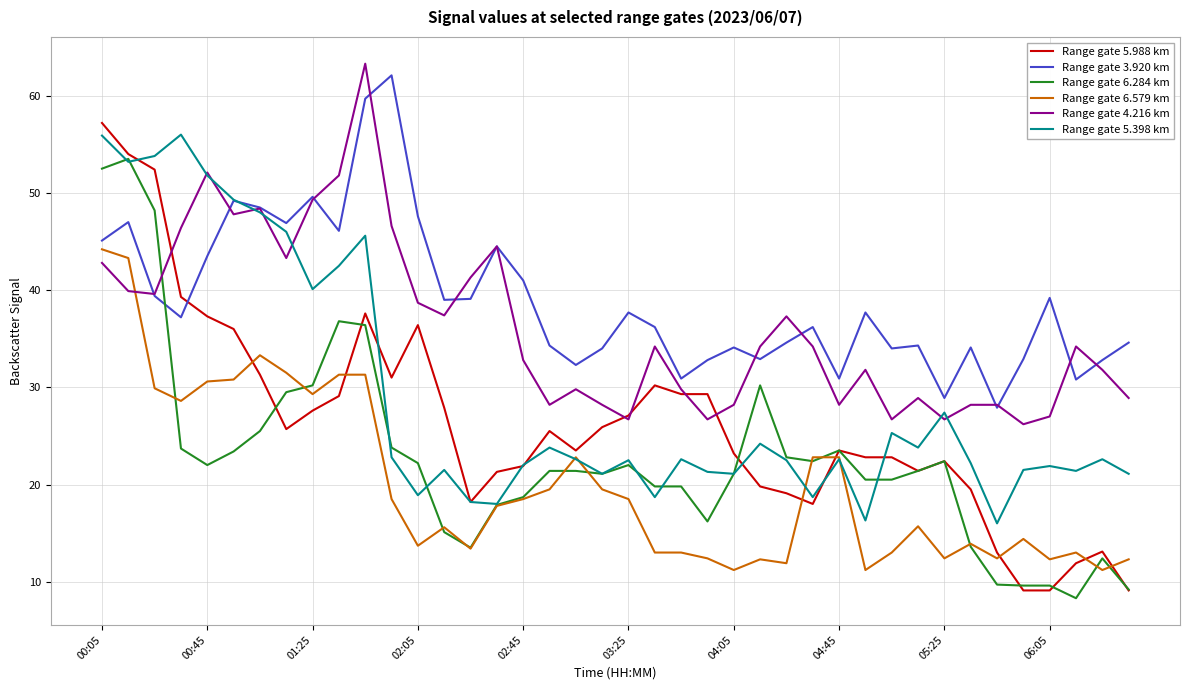

What is the maximum value for Range gate 3.920 km?

62.1